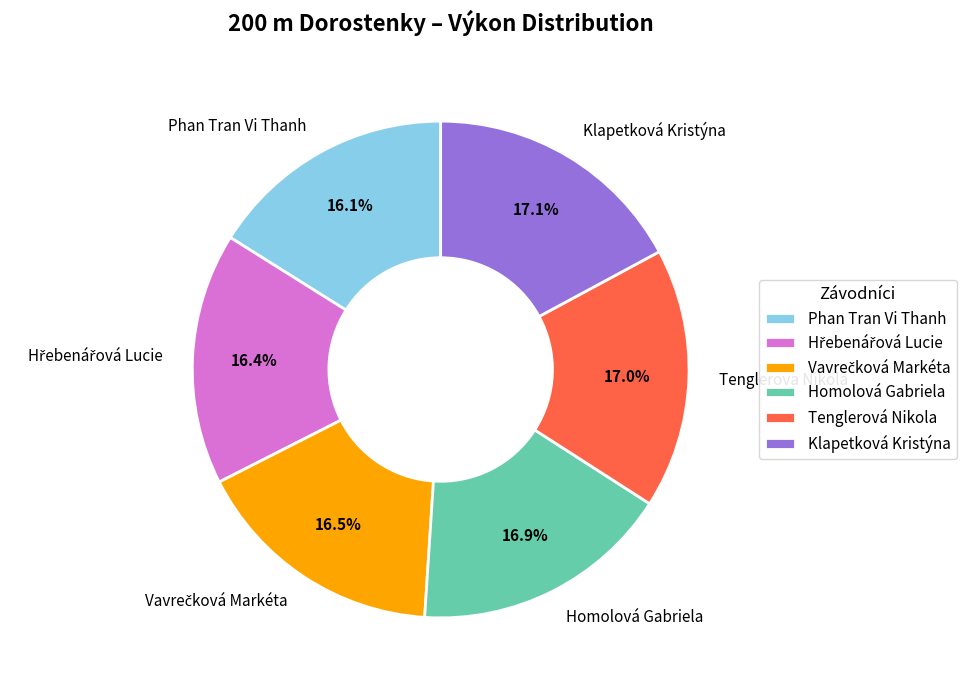

What percentage is the Homolová Gabriela slice, to the nearest percent?

17%